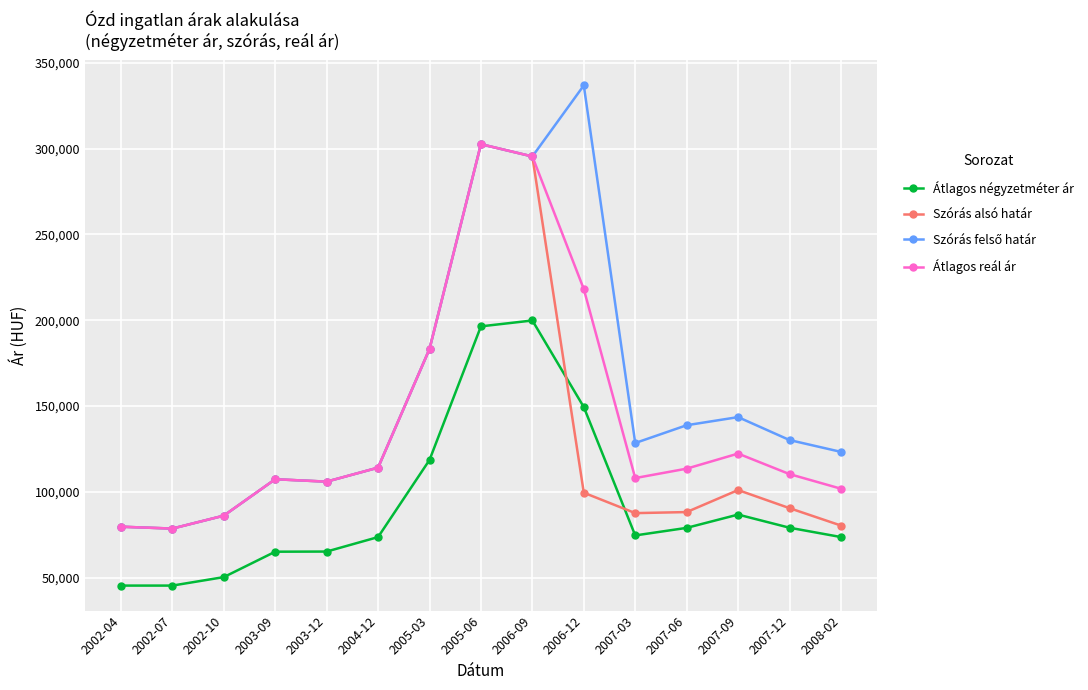

The value of Átlagos négyzetméter ár at 2006-09 is 347636. True or false?

False